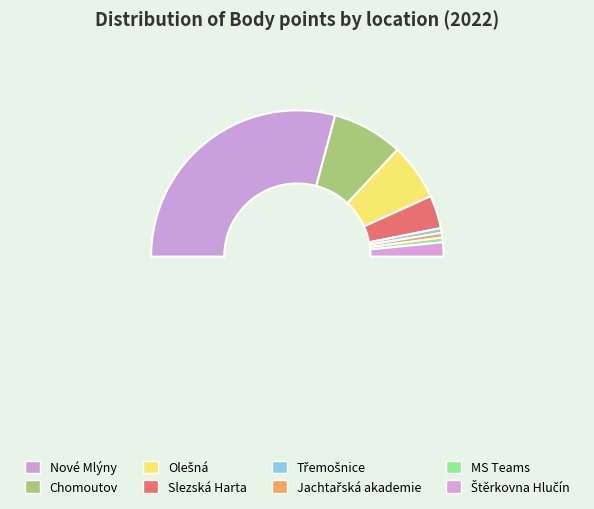

How many segments does this pie chart have?

8